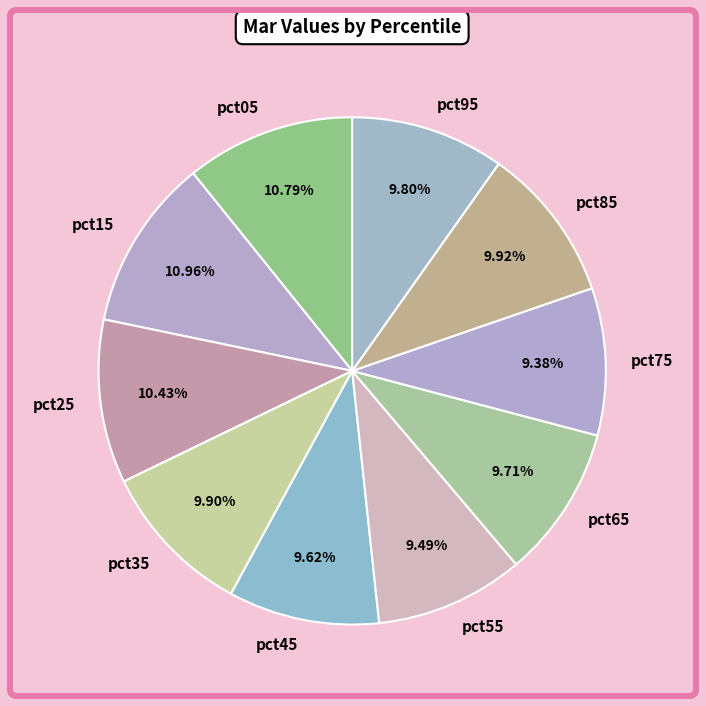

Combined, do pct15 and pct95 account for over 50%?

No